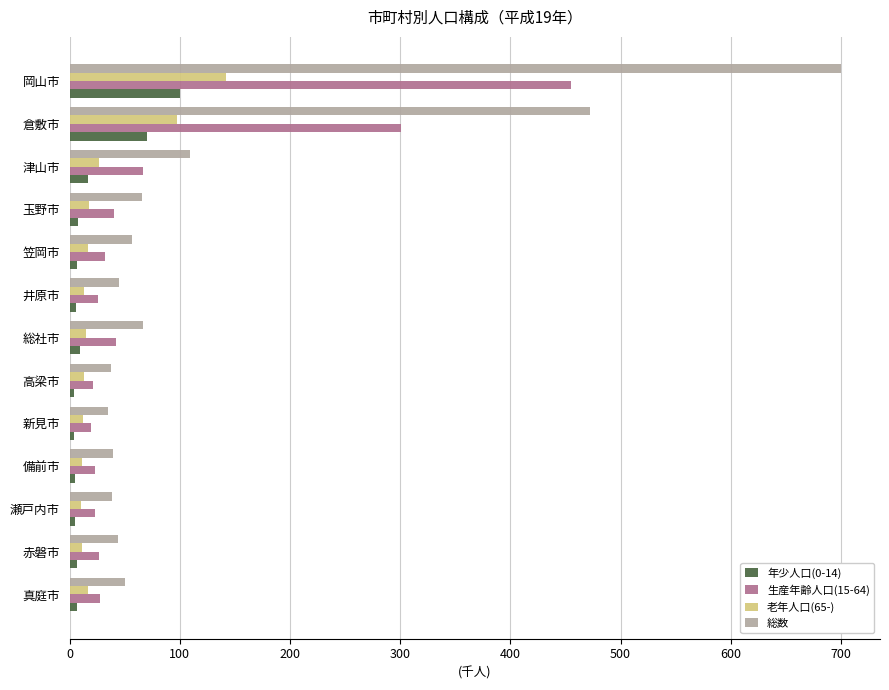

Count the number of data series in this chart.

4